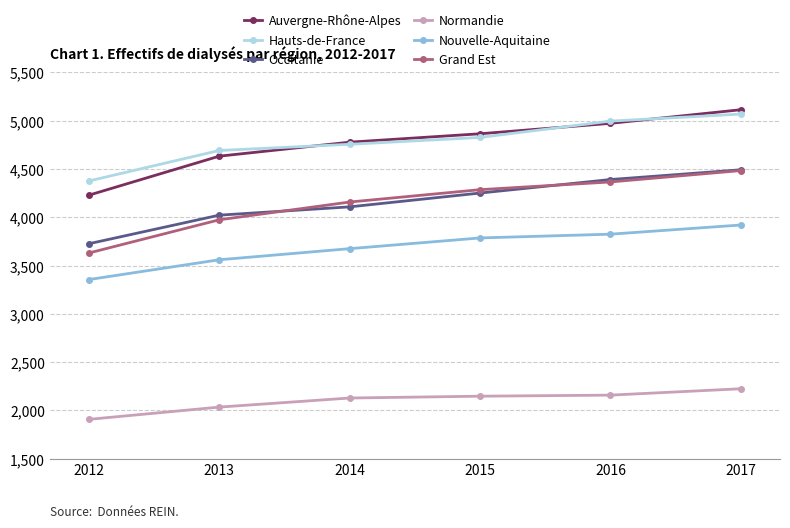

At which label is Nouvelle-Aquitaine closest to 3637?

2014